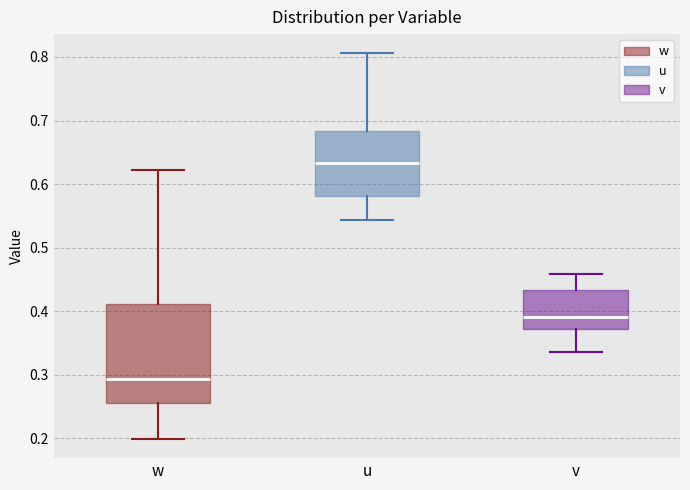

Where does the median line of the box for v sit on the y-axis? The values are not printed on the chart, so give them approximately, as read against the axis.

0.39